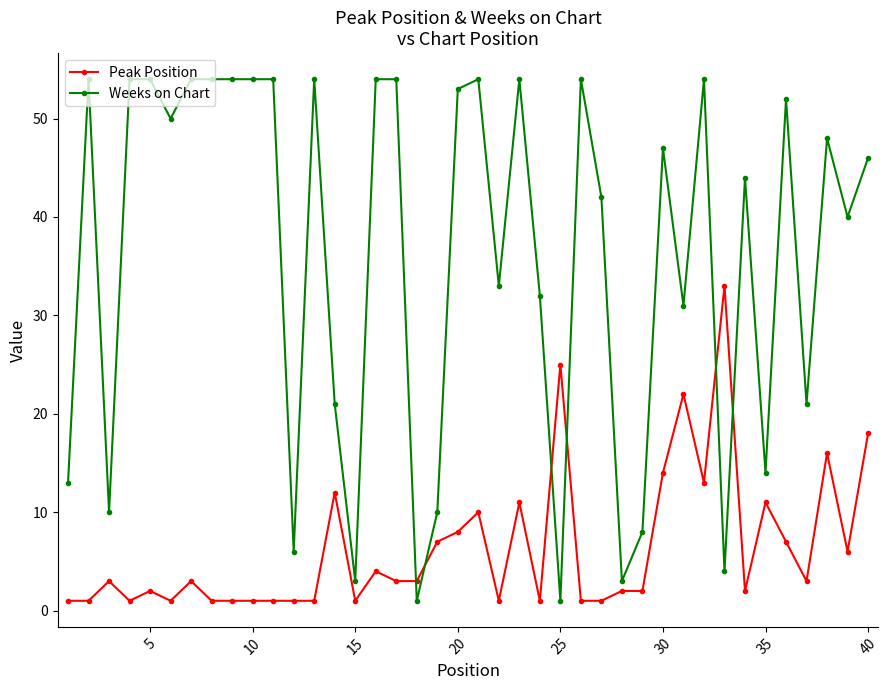

List the series in order of their peak value, lowest first.

Peak Position, Weeks on Chart